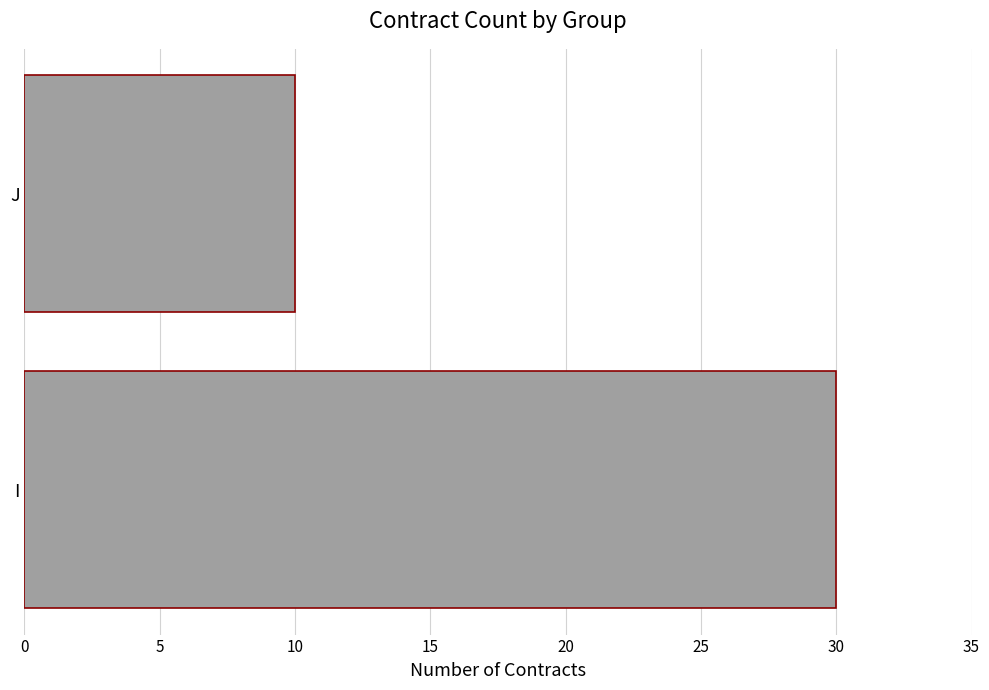

What is the sum of all values?

40